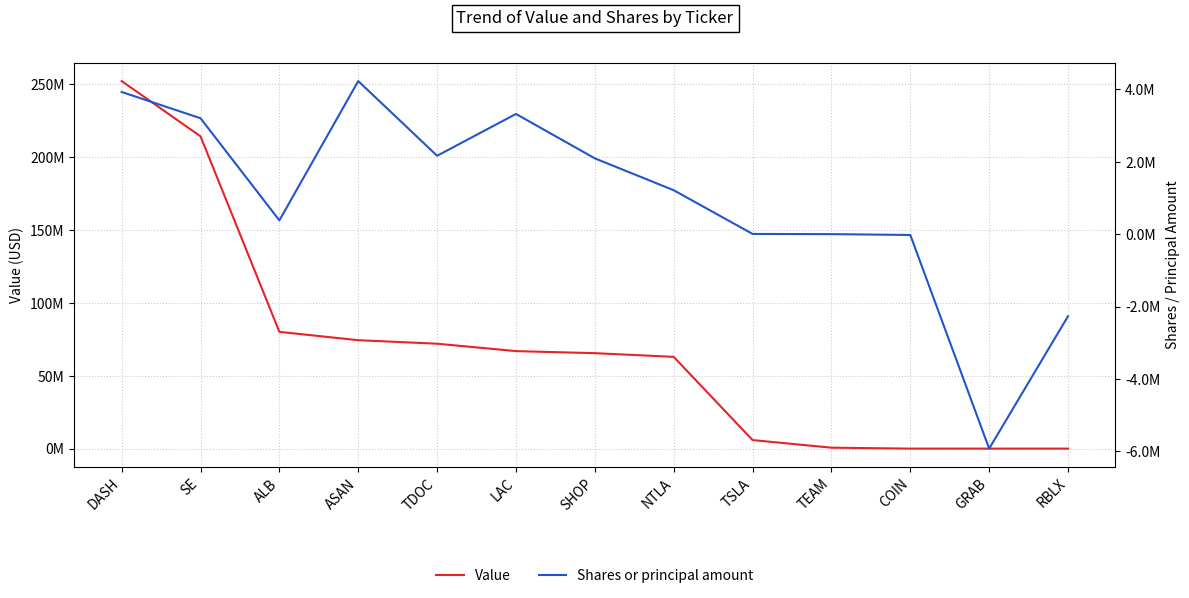

Which series has the widest spread of values?

Value